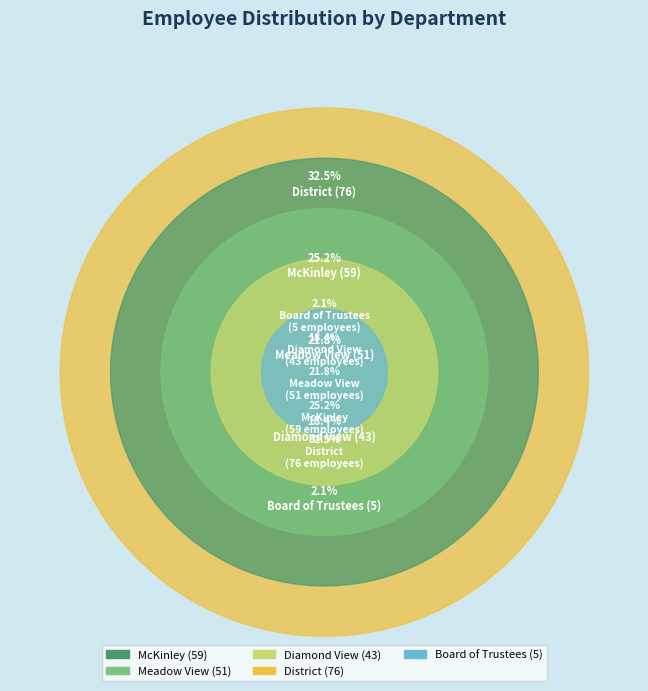

What percentage is NOT represented by Board of Trustees?

97.9%